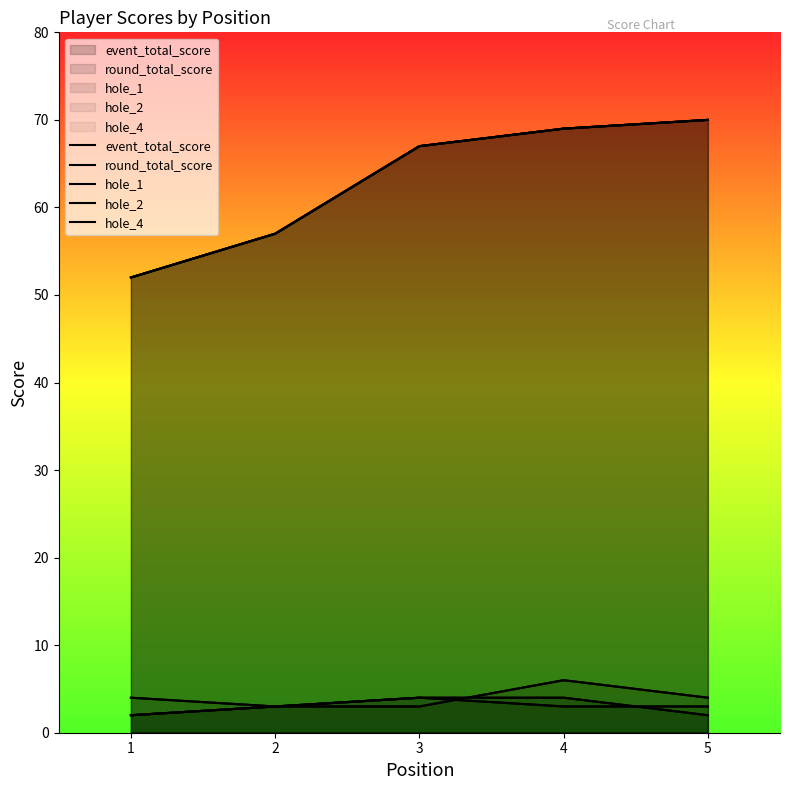

What is the value of the event_total_score point at the 1st from the left?

52